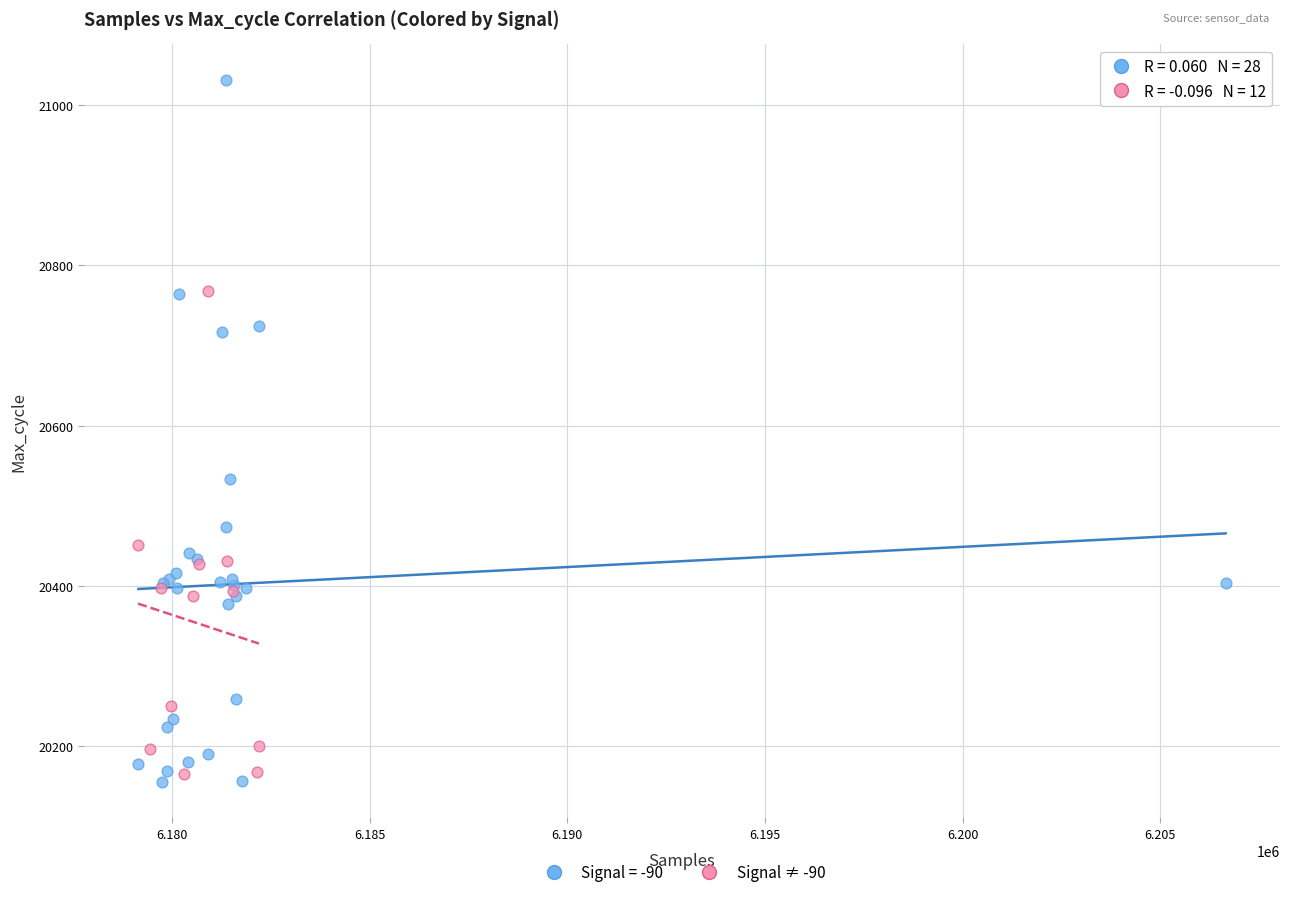

Which series has the widest spread of Y values?

Signal = -90